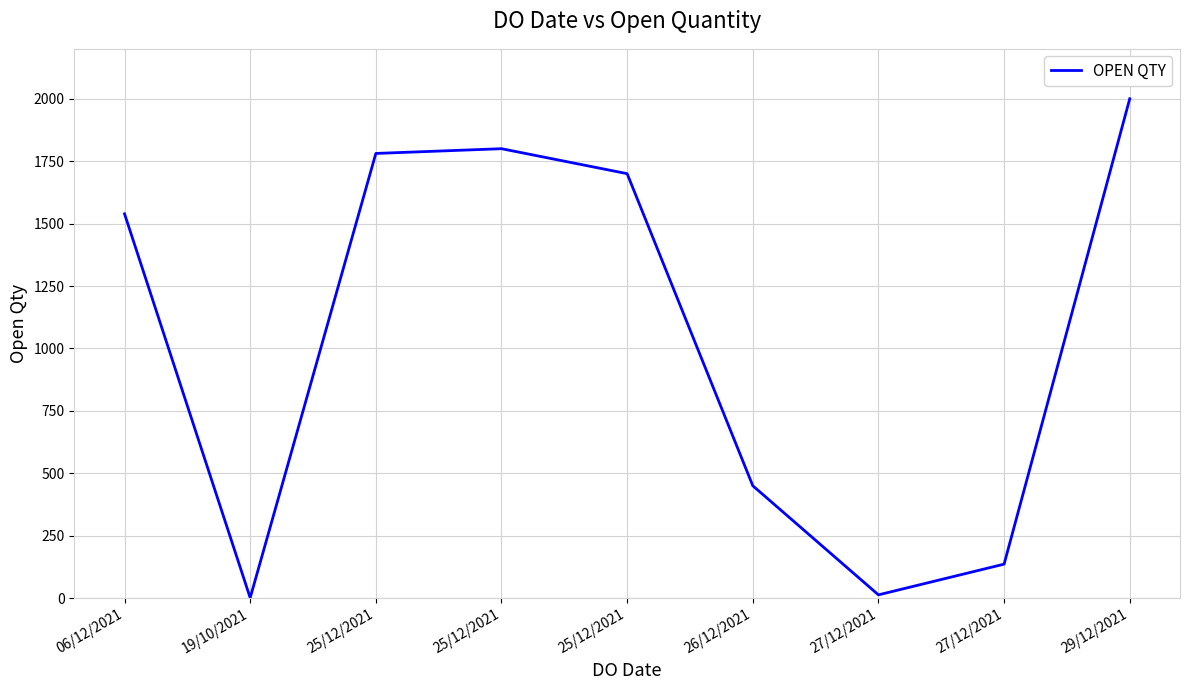

Does the chart have visible grid lines?

Yes